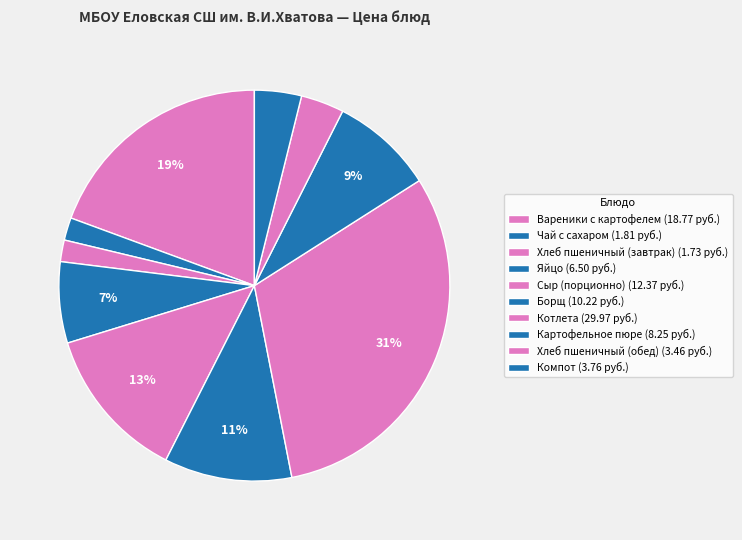

To the nearest percent, what is the difference between the Сыр (порционно) and Борщ slice percentages?

2%